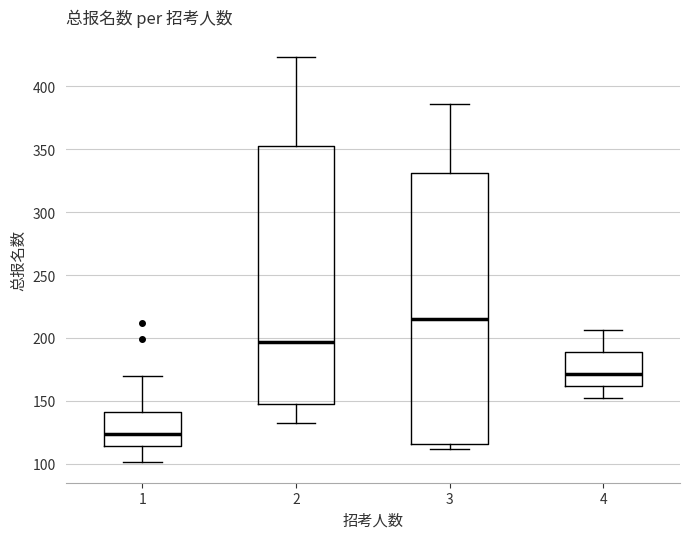

Which box's median line is the lowest?

1